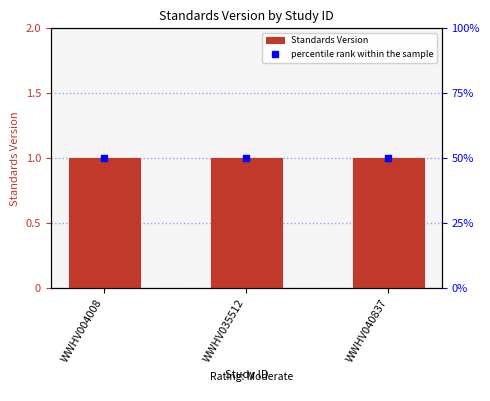

Are the bars horizontal?

No